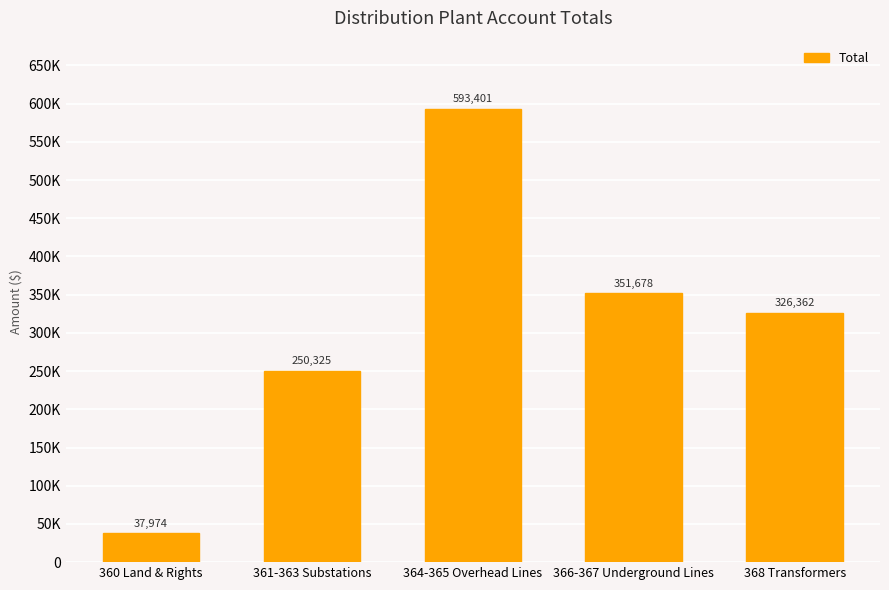

Rank the categories by value from lowest to highest.

360 Land & Rights, 361-363 Substations, 368 Transformers, 366-367 Underground Lines, 364-365 Overhead Lines